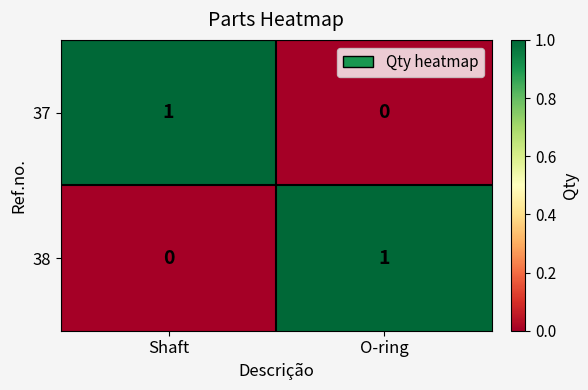

At Shaft, list the series in order from smallest to largest.

38, 37